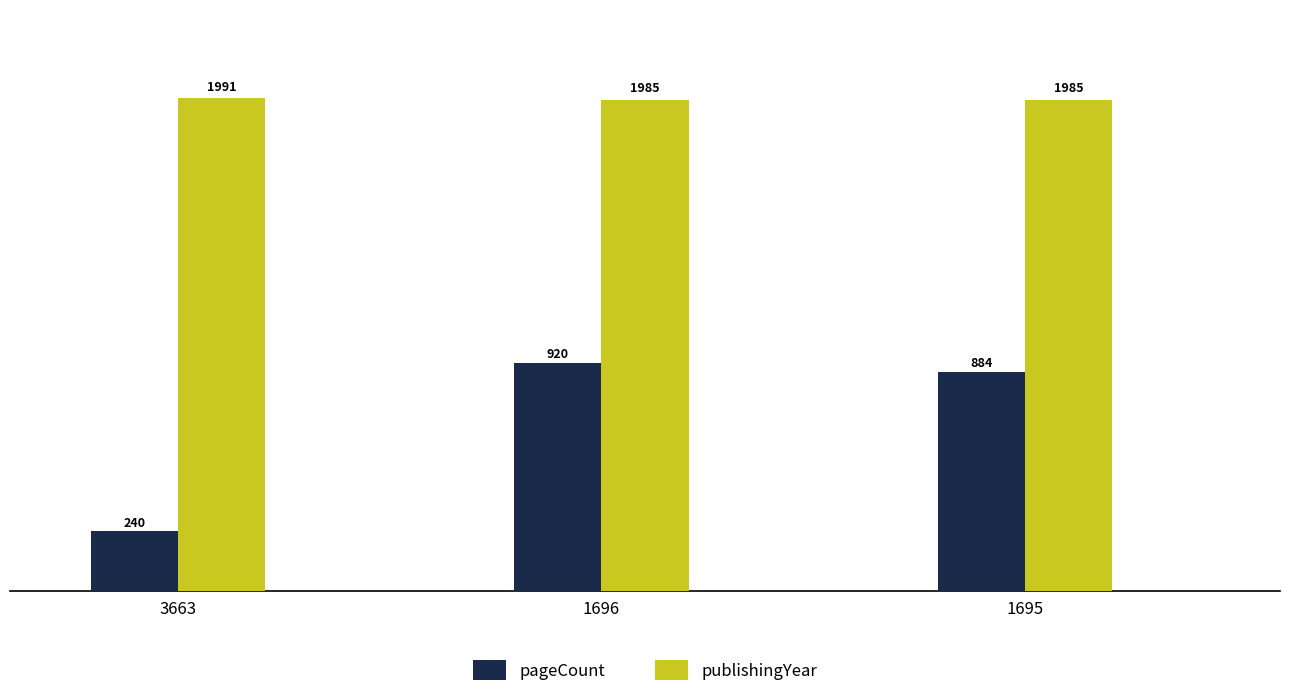

True or false: publishingYear has a value of 1985 at 1695.

True